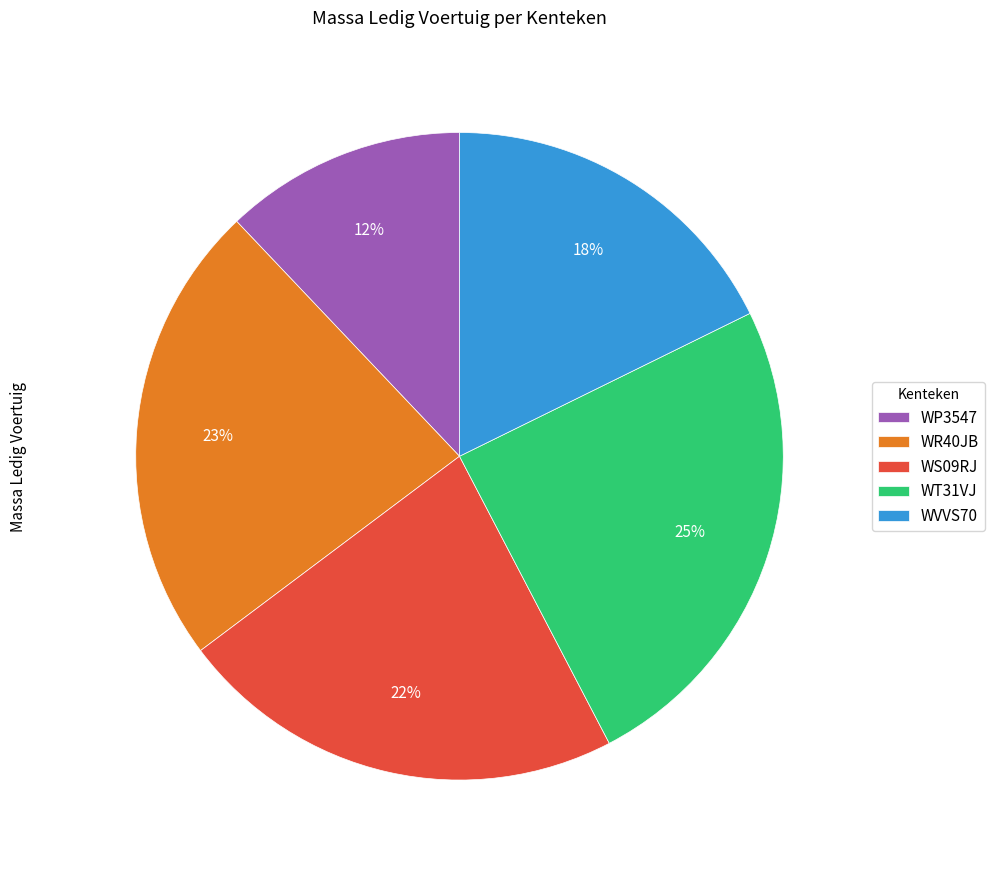

How many slices are in this pie chart?

5